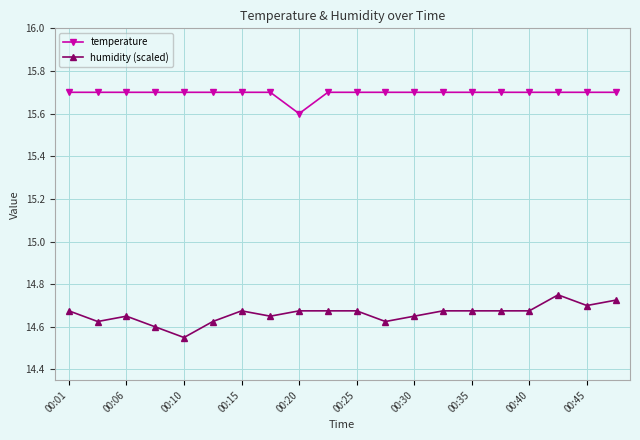

What is the average value of the temperature series?

15.7